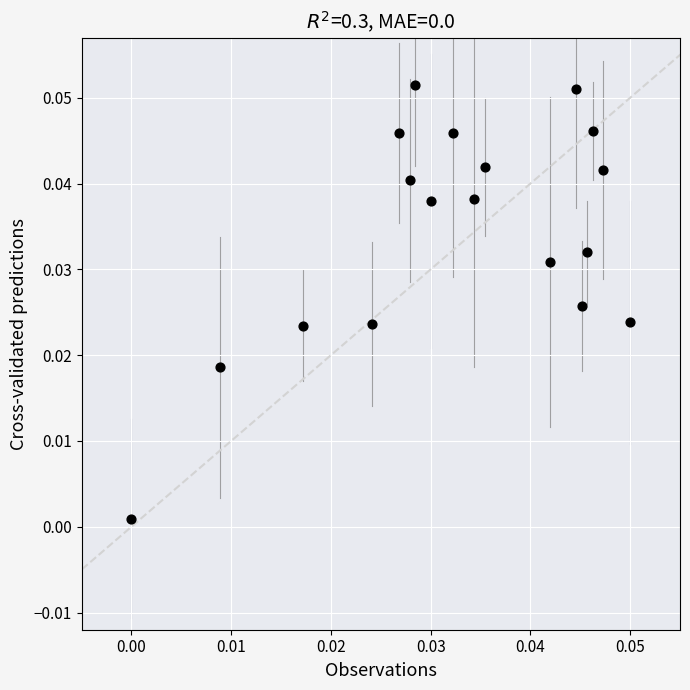

How many points are shown in the scatter plot?

18